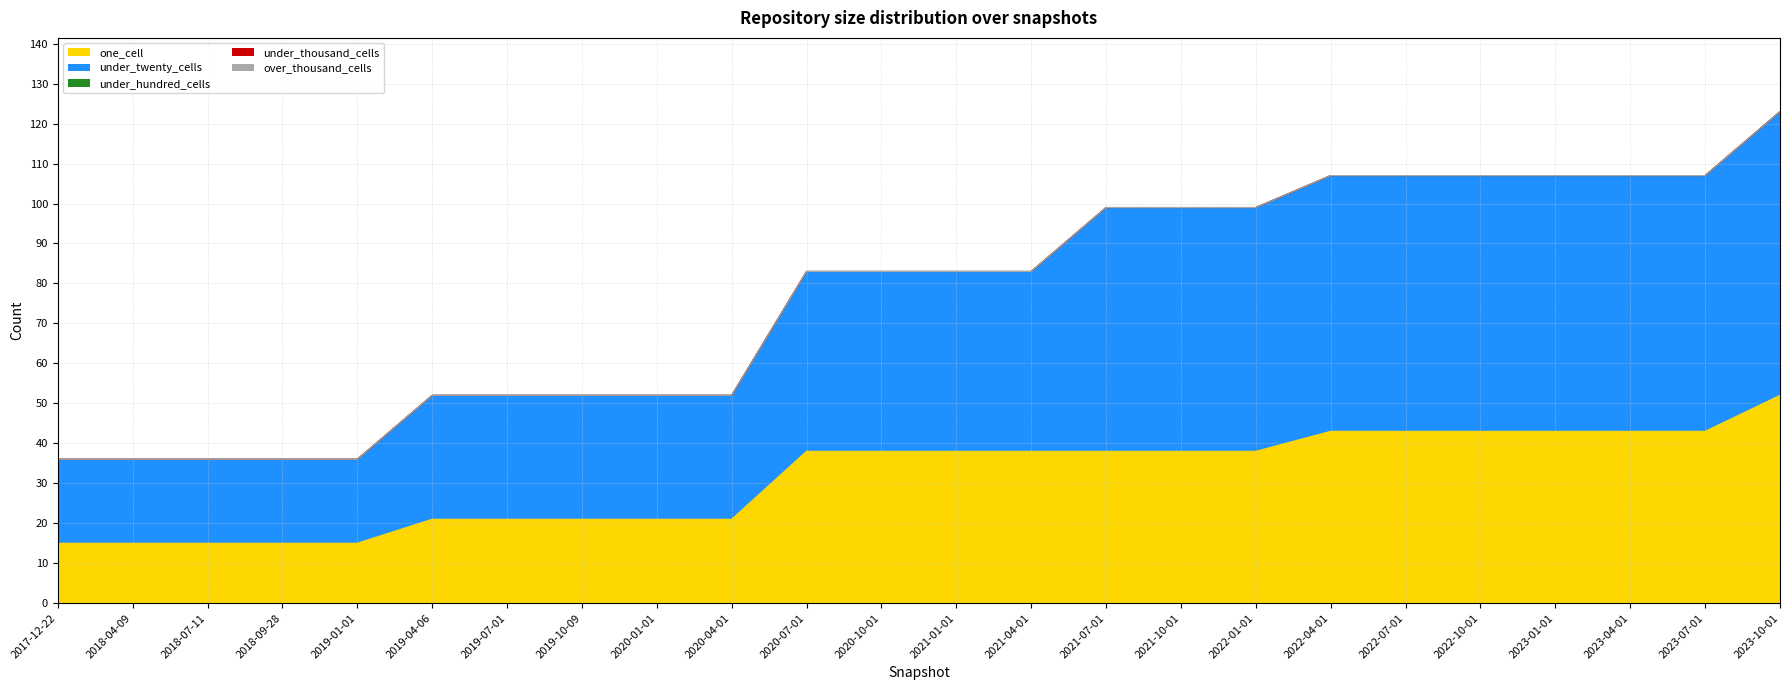

True or false: under_hundred_cells and one_cell intersect in this chart.

False